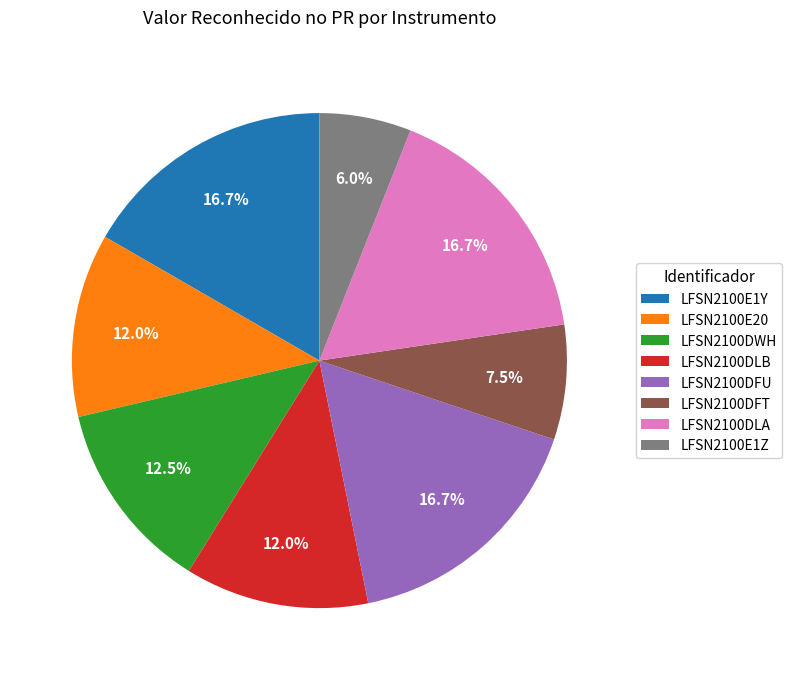

How many slices are in this pie chart?

8